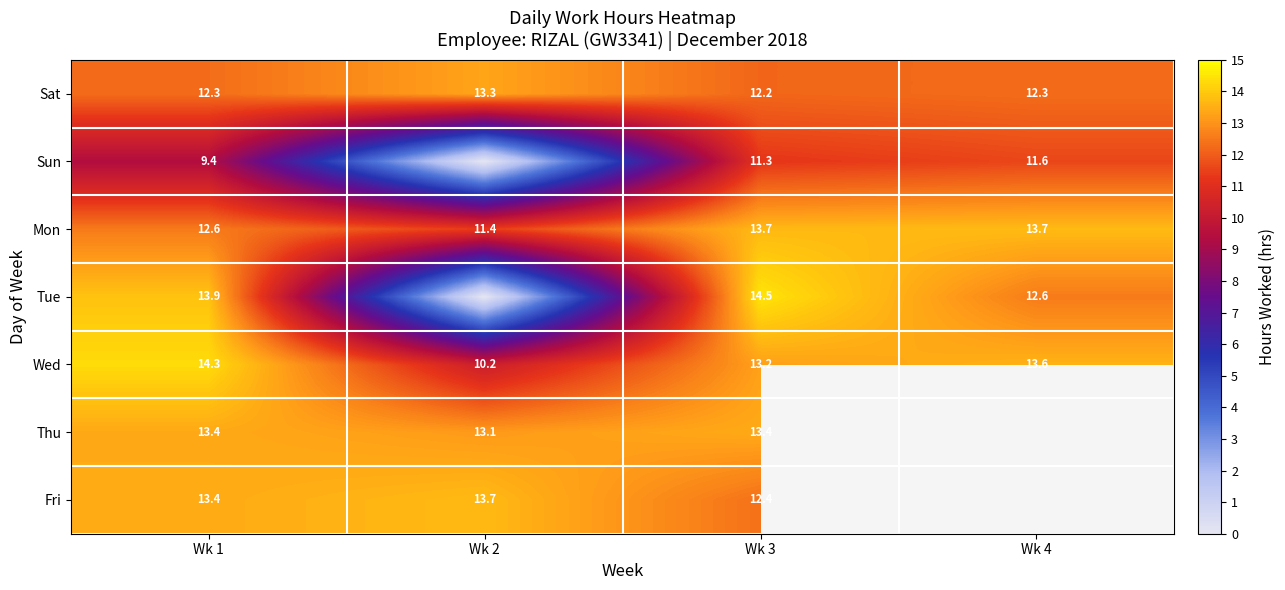

Where does the Mon series first go above 13?

Wk 3